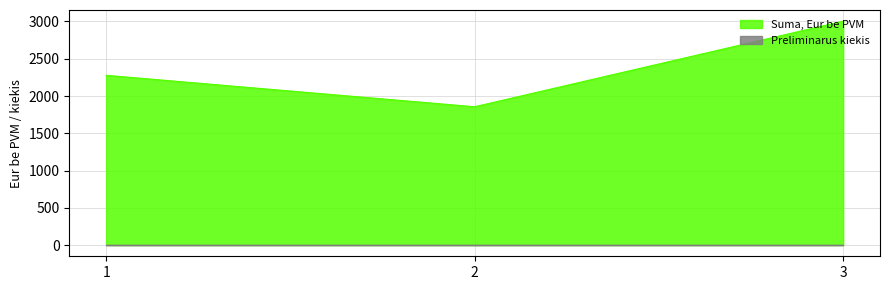

Which has a higher value, 1 or 2?

1